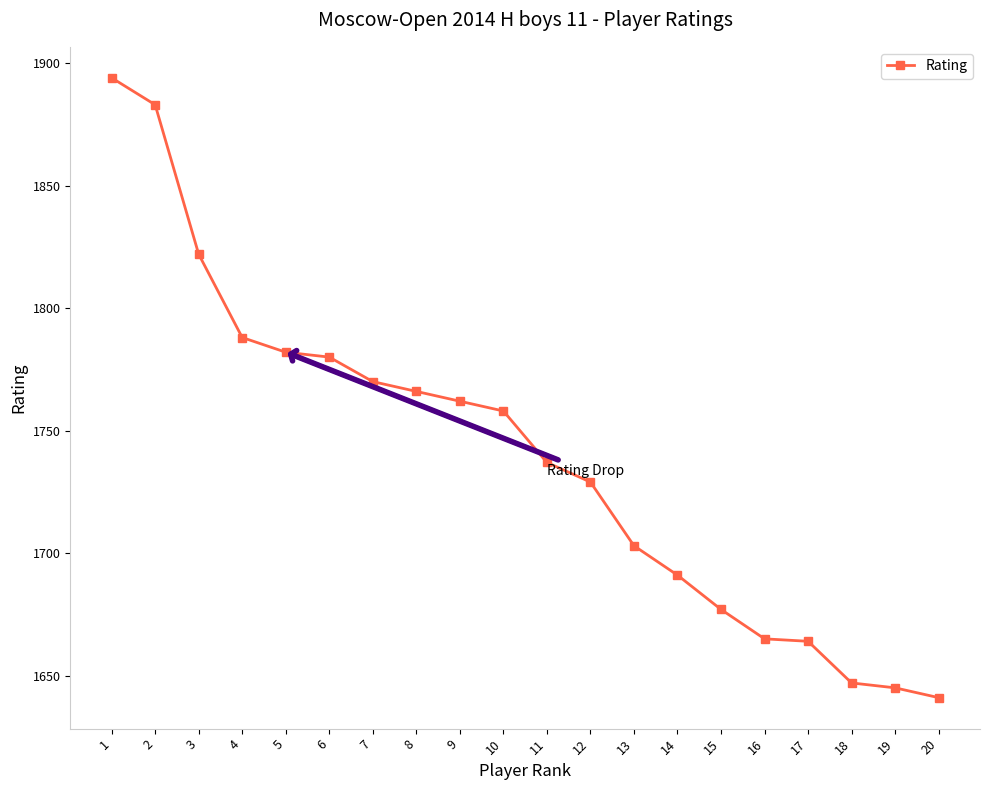

What is the maximum value shown in the chart?

1894